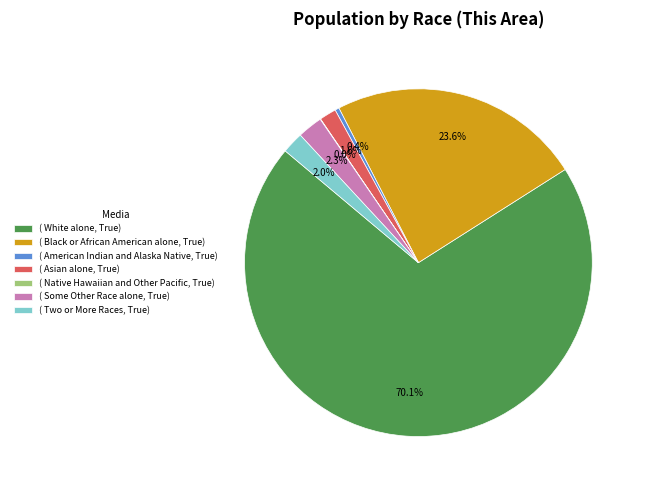

What is the largest slice in the pie chart?

( White alone, True)